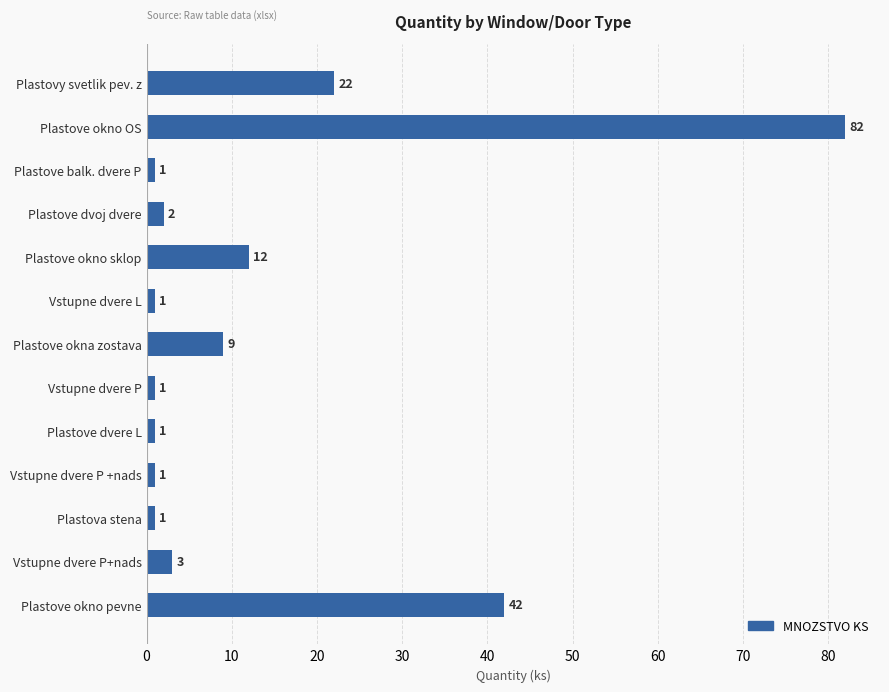

Which category has the highest value across all series?

Plastove okno OS